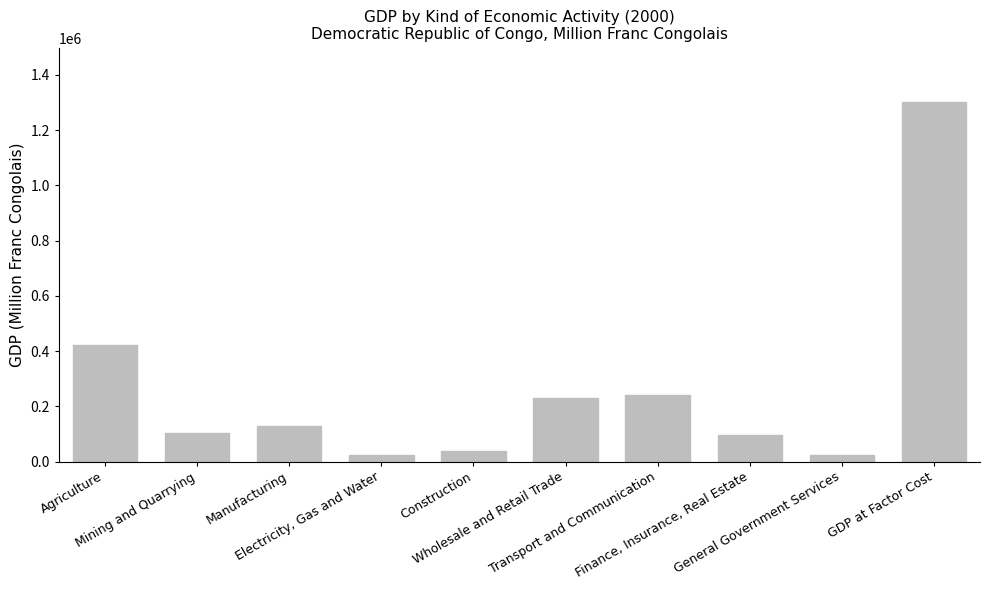

How many bars are there in total?

10